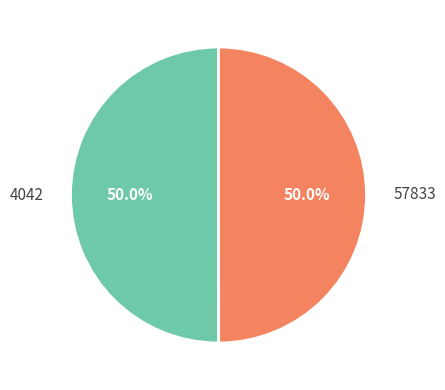

Approximately how many times larger is the value at 4042 compared to 57833?

1.0